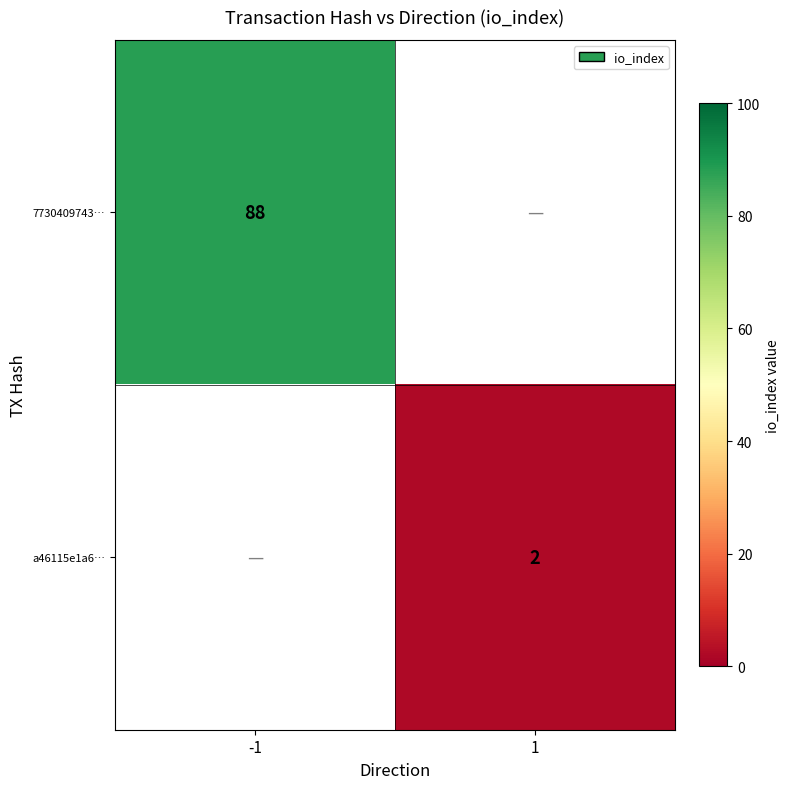

Is it true that 7730409743… equals 37 at -1?

False